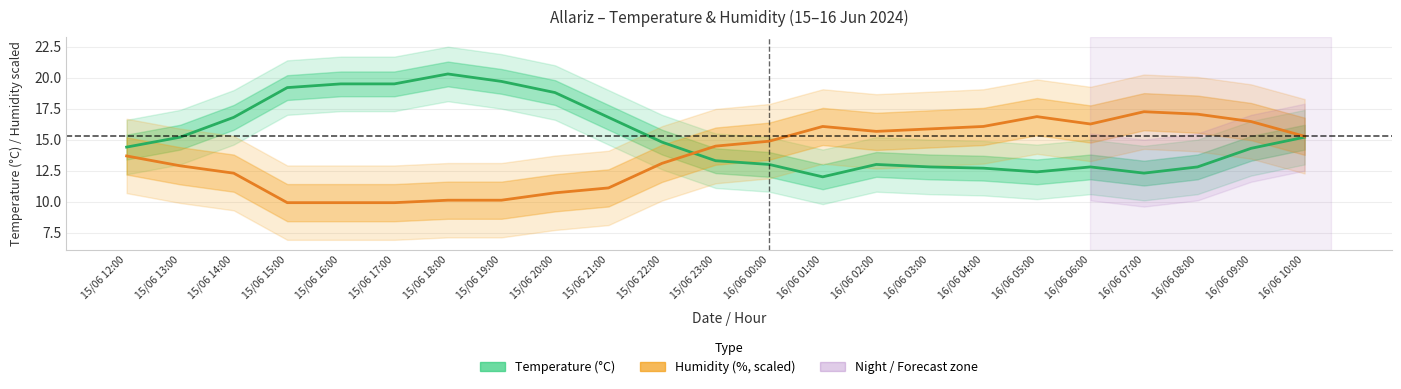

Between 16/06 00:00 and 16/06 03:00, which is larger?

16/06 00:00